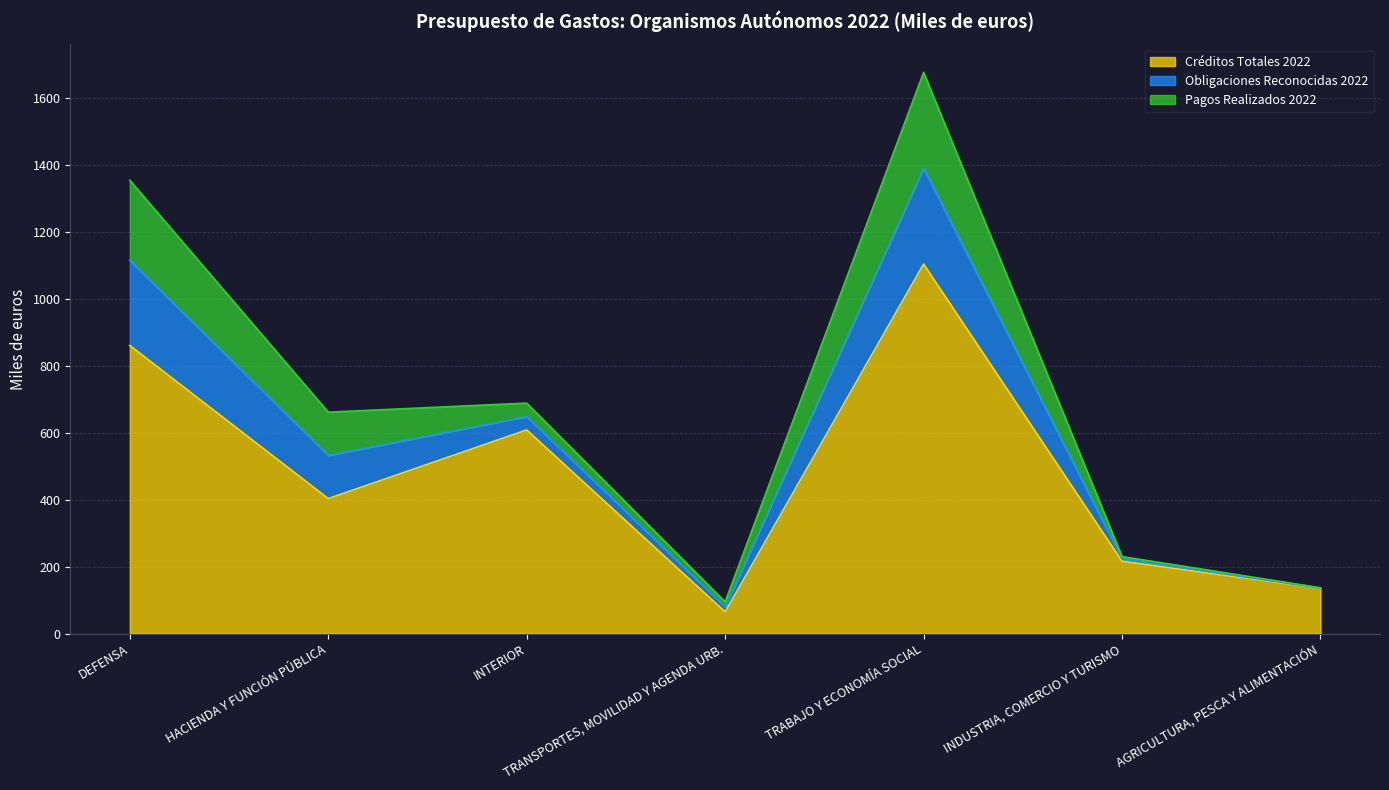

How many interior local peaks does the Obligaciones Reconocidas 2022 series have?

1